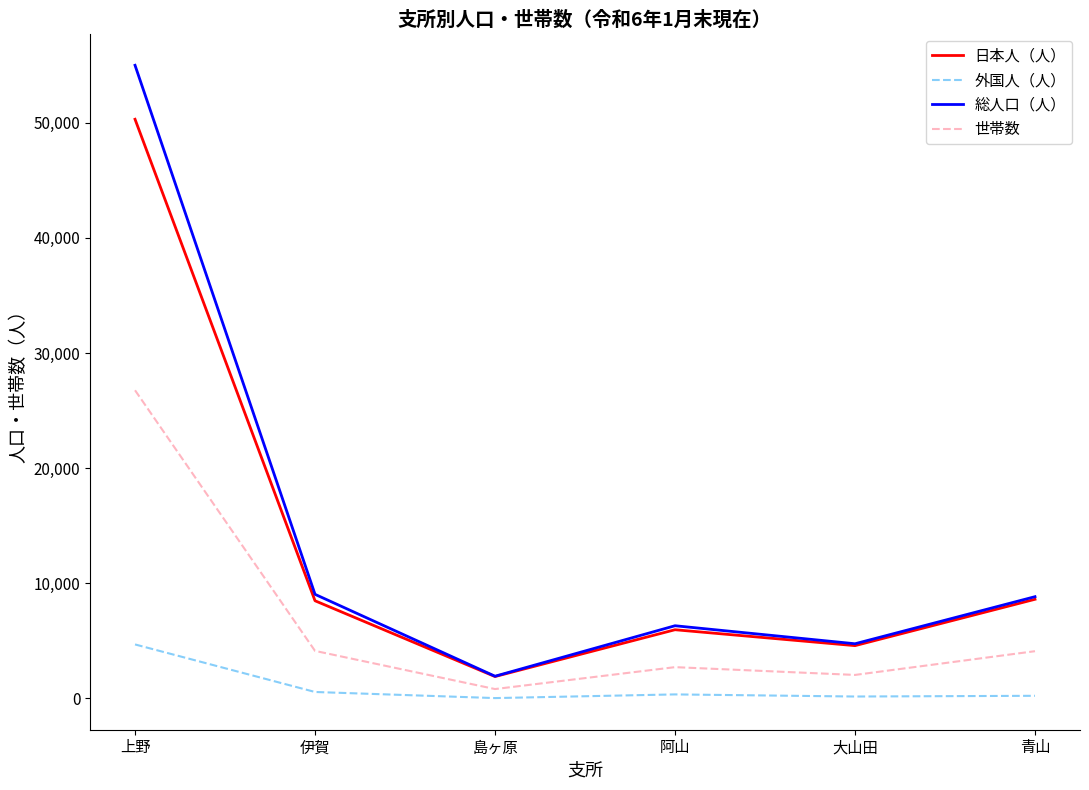

True or false: 日本人（人） and 外国人（人） cross at least once.

False